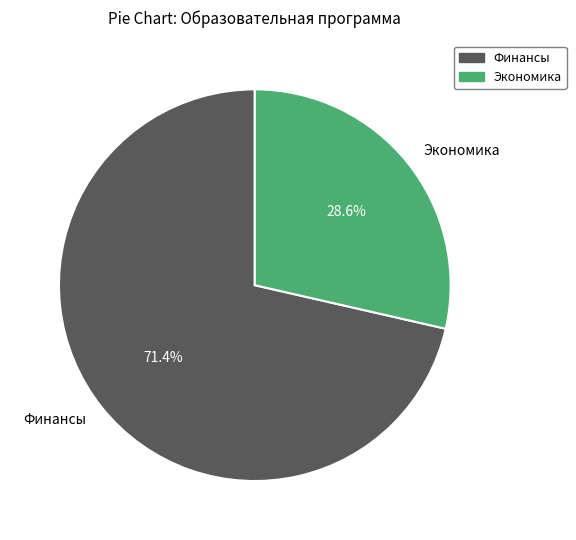

What percentage is the Экономика slice, to the nearest percent?

29%